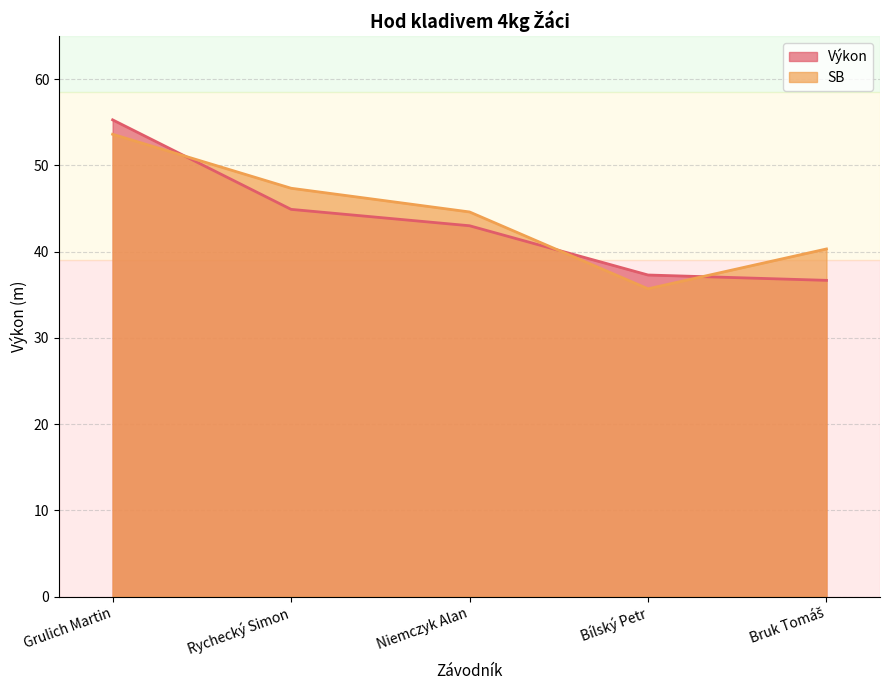

How many times do SB and Výkon cross each other?

3